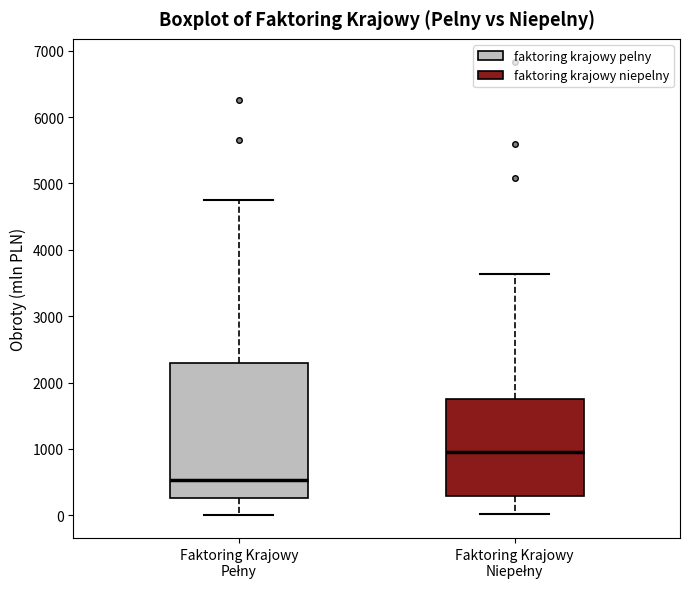

Where does the upper whisker of the box for Faktoring Krajowy Pełny end on the y-axis? The values are not printed on the chart, so give them approximately, as read against the axis.

4800